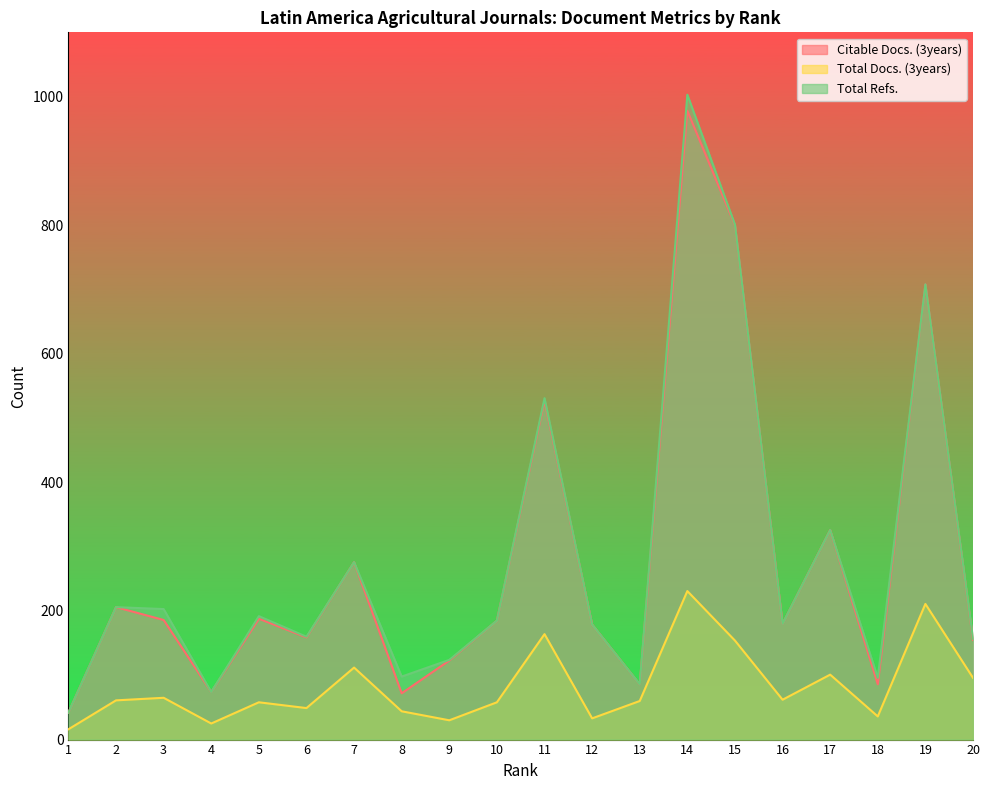

What is the average value of the Citable Docs. (3years) series?

277